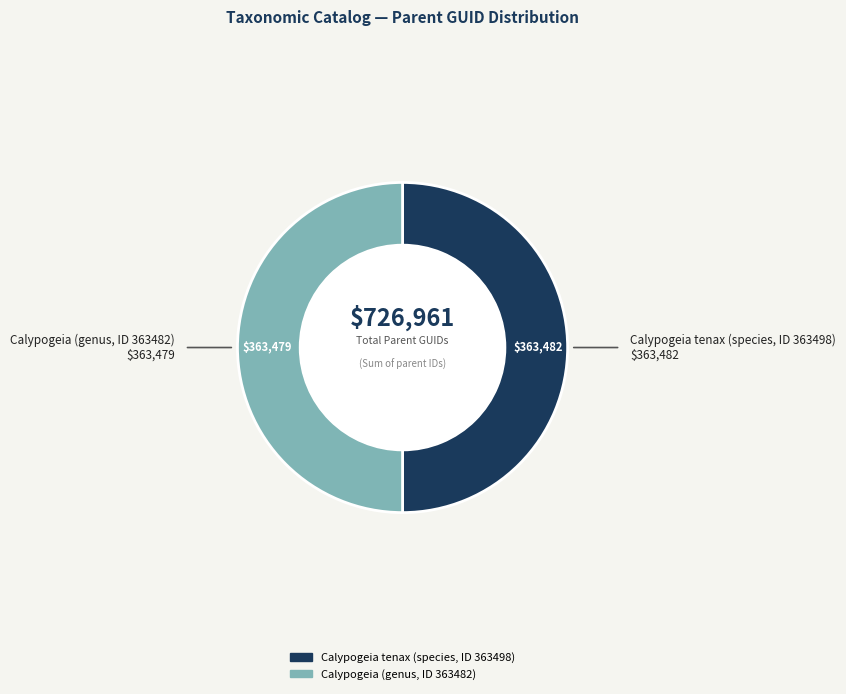

Approximately how many times larger is the value at Calypogeia (genus, ID 363482) compared to Calypogeia tenax (species, ID 363498)?

1.0